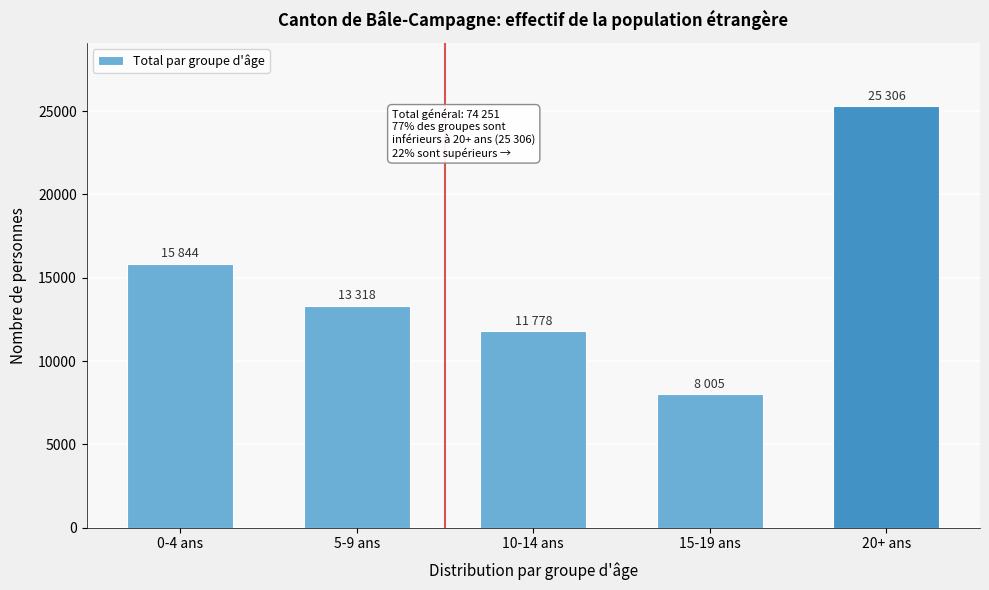

Reading left to right, what are all the values shown in this chart?

15844	13318	11778	8005	25306